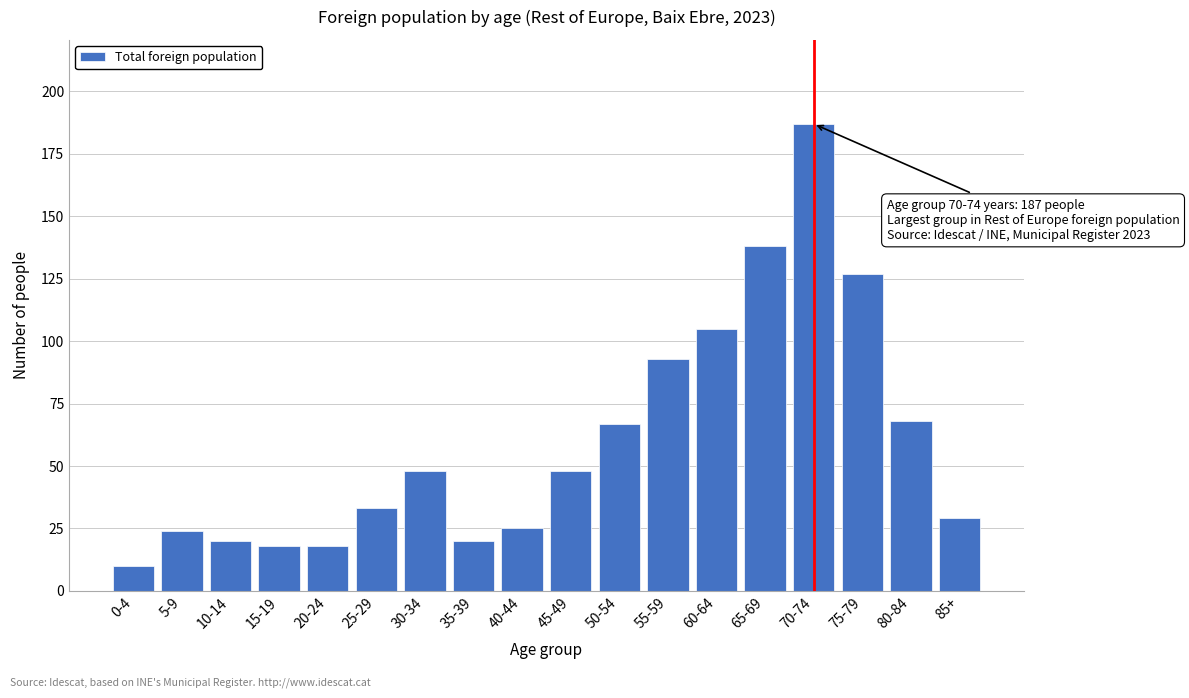

Reading left to right, extract all data points from this chart.

0-4=10	5-9=24	10-14=20	15-19=18	20-24=18	25-29=33	30-34=48	35-39=20	40-44=25	45-49=48	50-54=67	55-59=93	60-64=105	65-69=138	70-74=187	75-79=127	80-84=68	85+=29